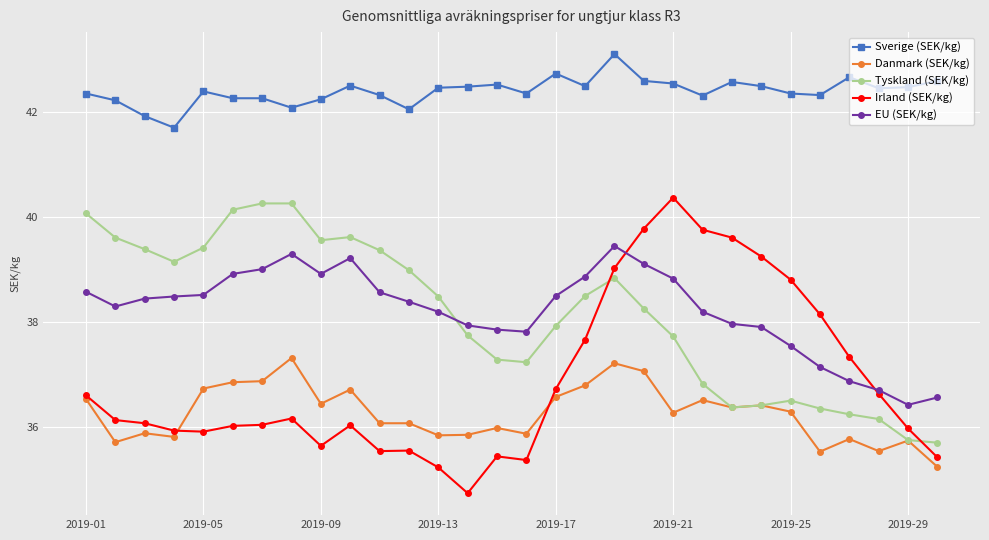

What is the minimum value for Sverige (SEK/kg)?

41.7